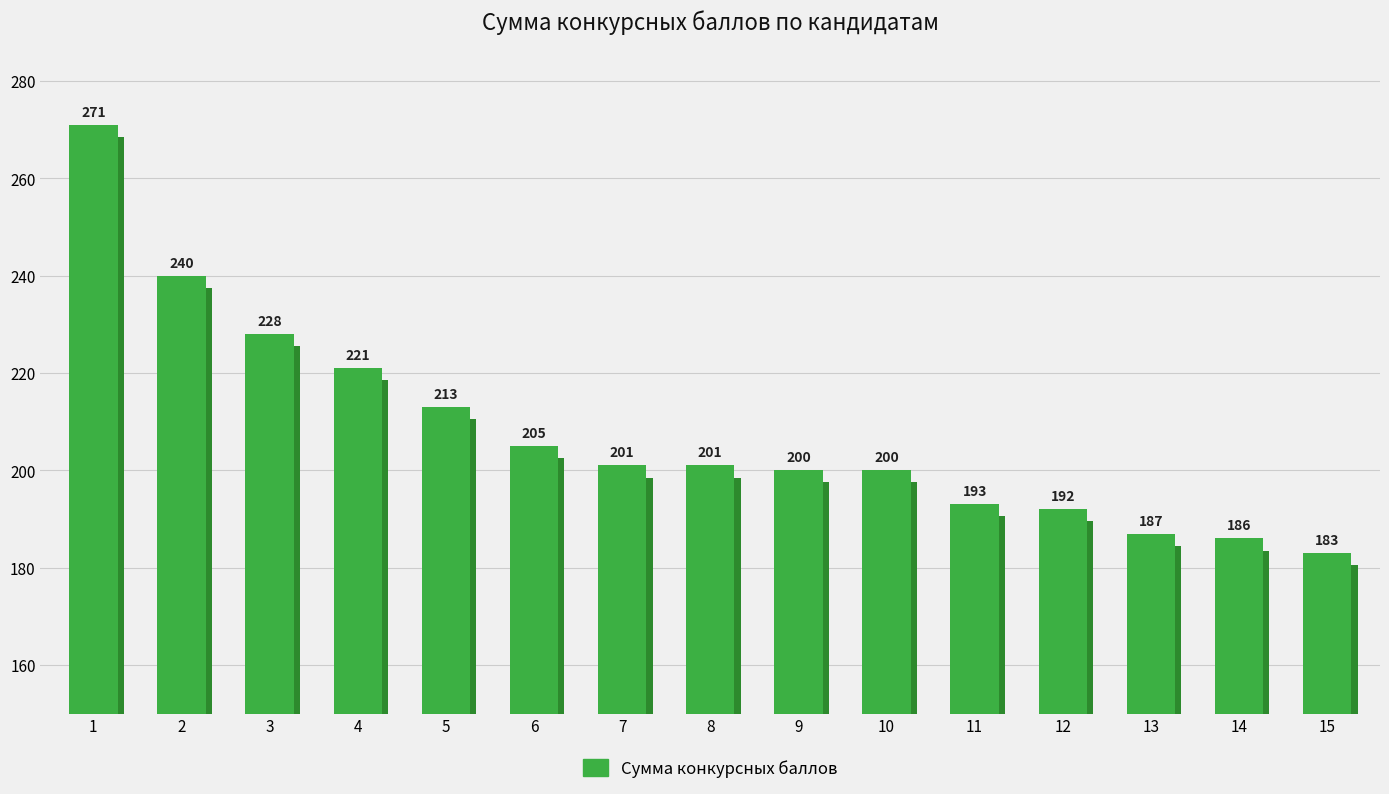

The value at 8 is 201. True or false?

True